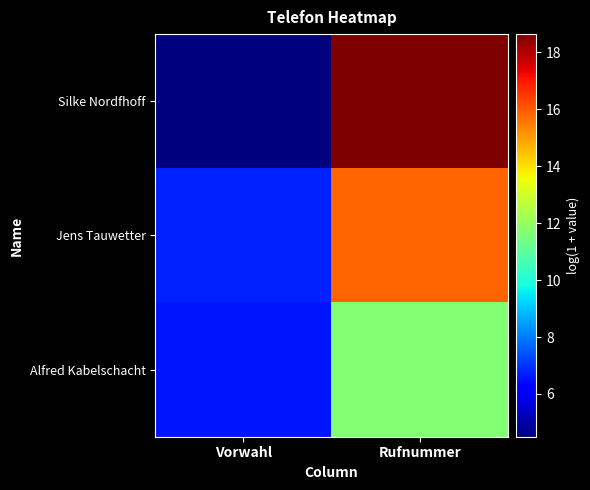

At how many categories does at least one series exceed 8?

1